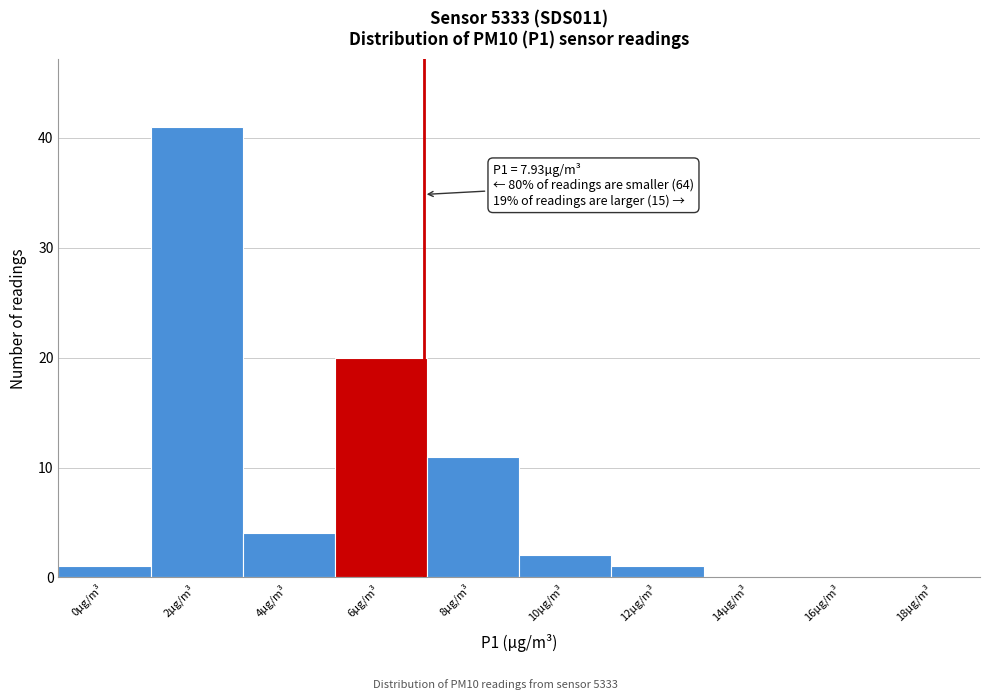

Reading left to right, transcribe all the data shown in this chart.

0µg/m³=1	2µg/m³=41	4µg/m³=4	6µg/m³=20	8µg/m³=11	10µg/m³=2	12µg/m³=1	14µg/m³=0	16µg/m³=0	18µg/m³=0